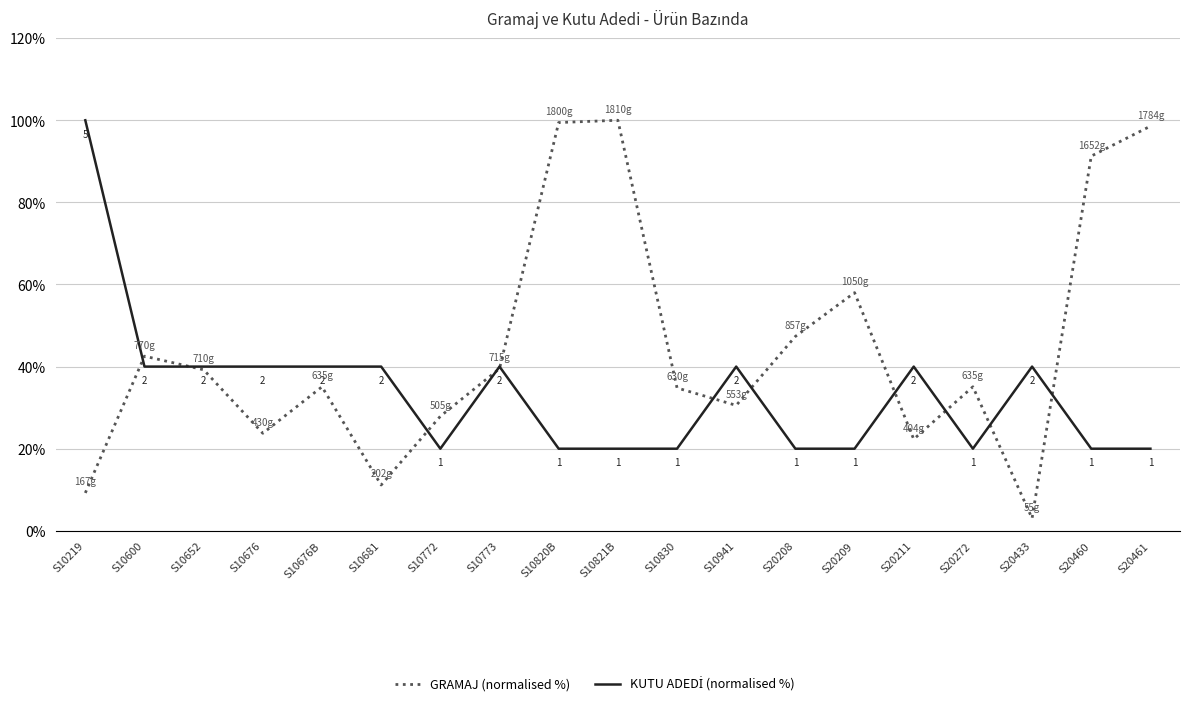

What is the greatest value displayed?

100.0